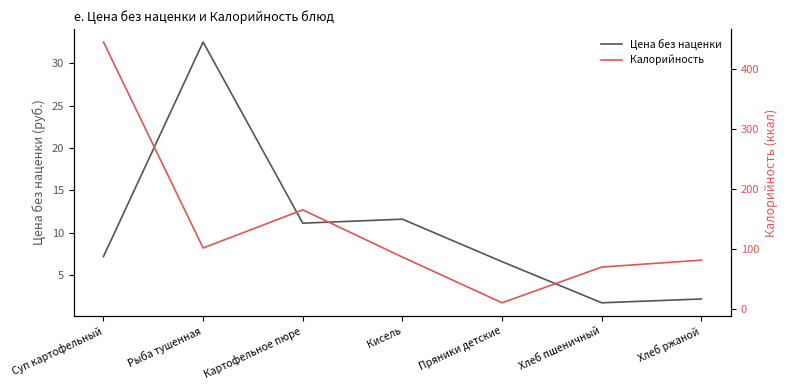

At which label is Цена без наценки closest to 17?

Кисель